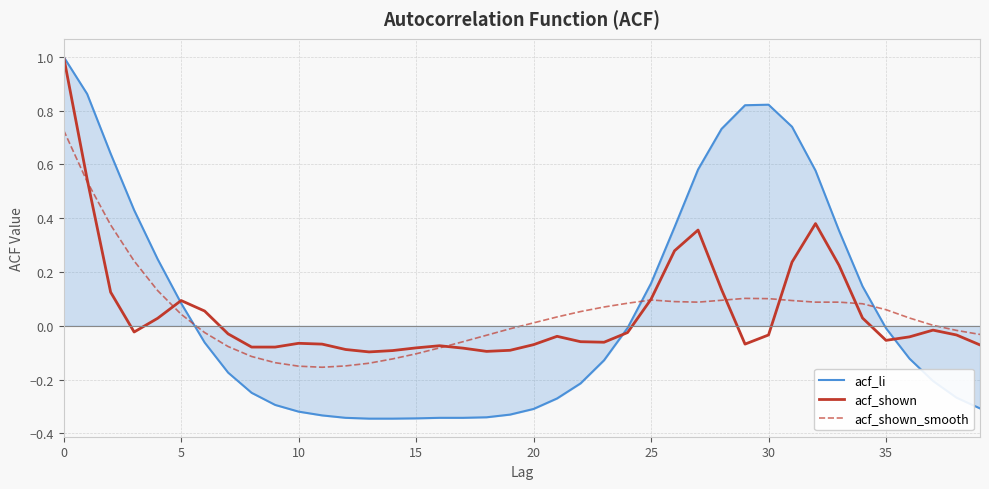

What is the highest value of the acf_li series?

1.0